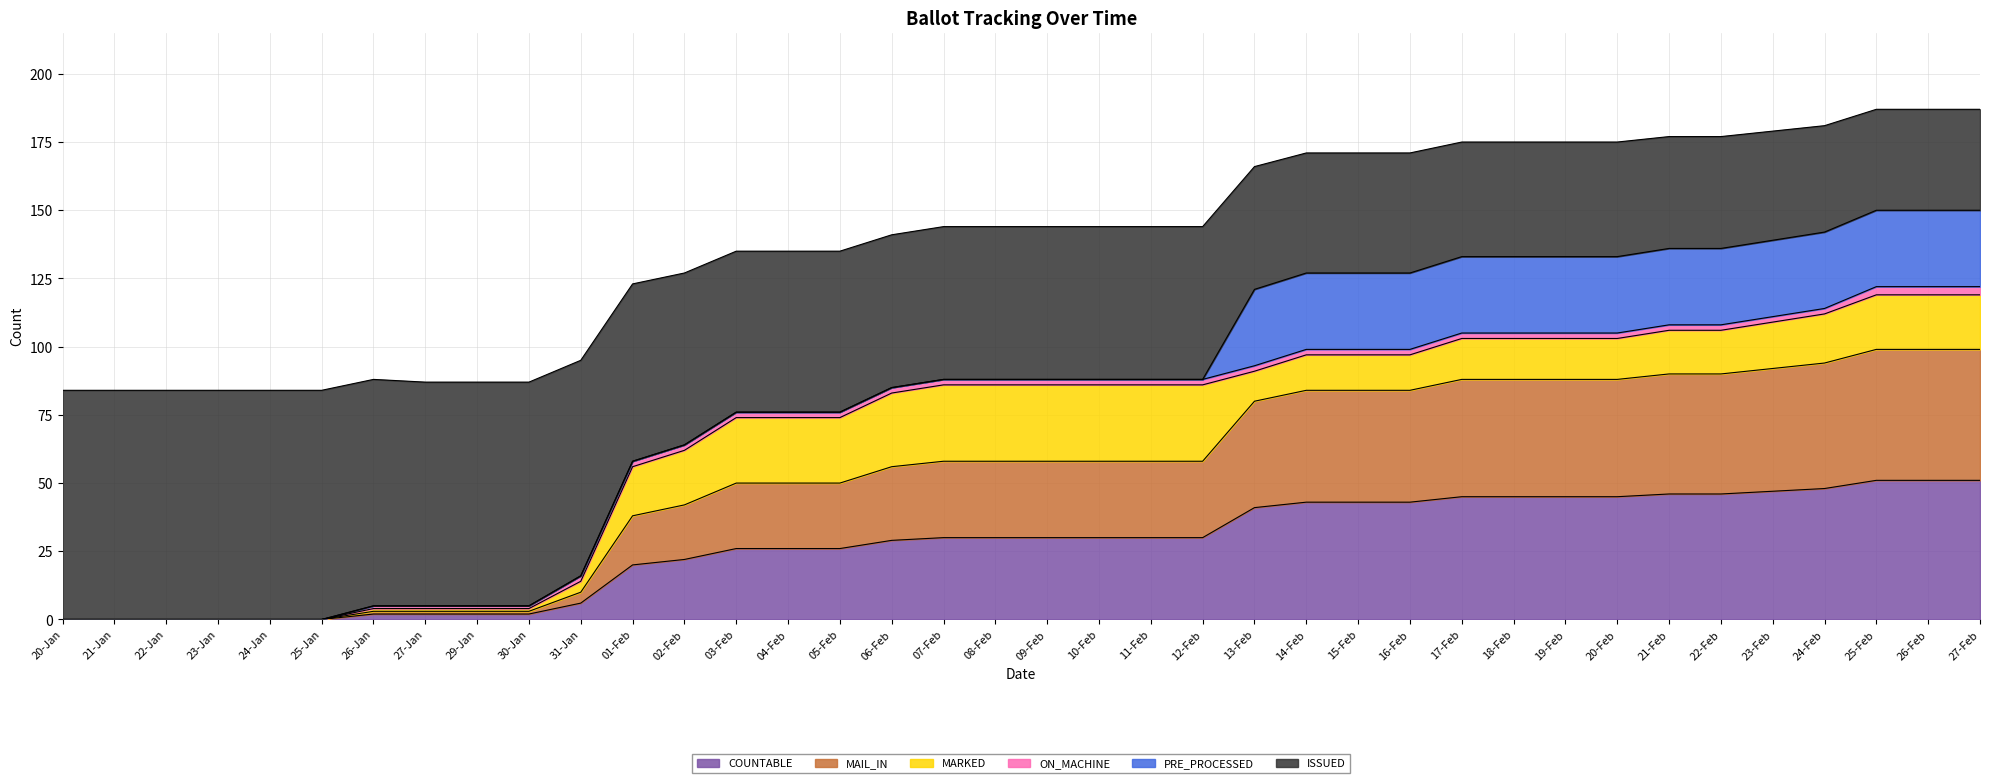

At which category is the sum across all series the highest?

25-Feb